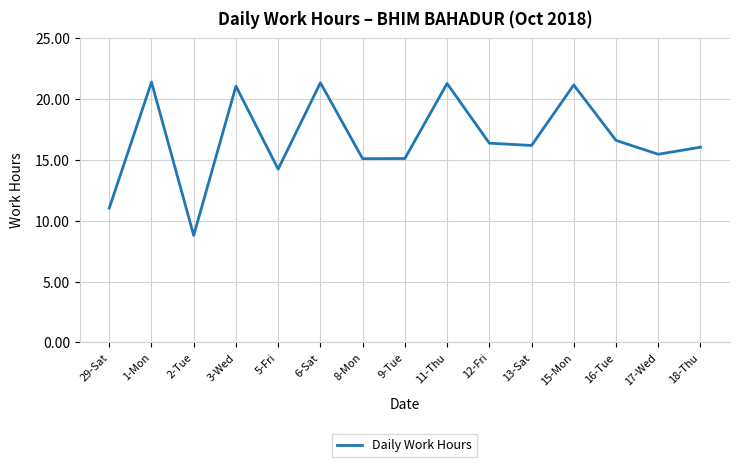

What position from the left is 17-Wed?

14